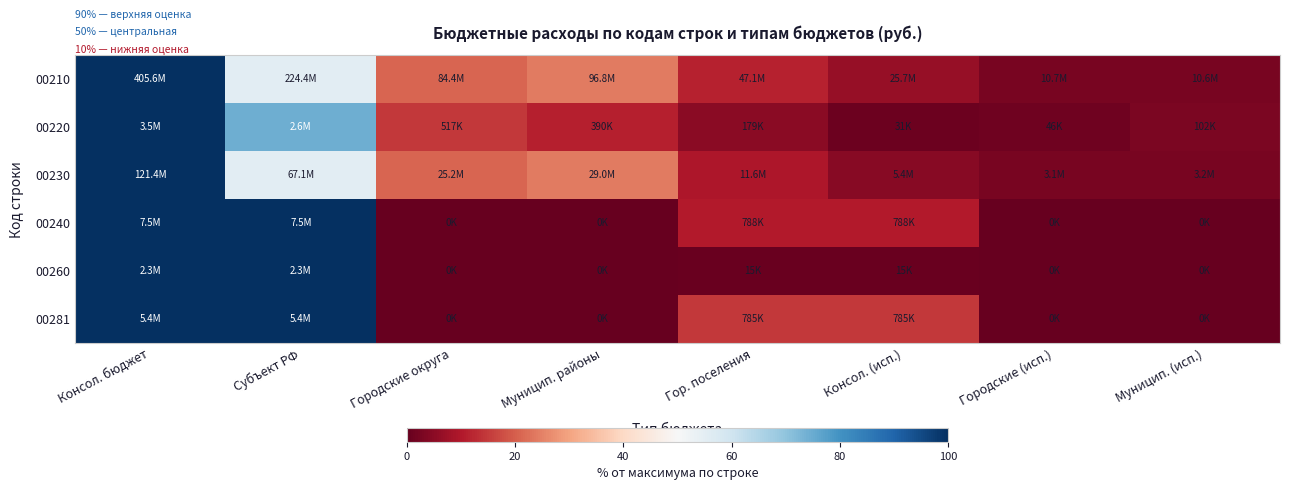

Reading left to right, list all the values displayed in this chart.

00210: Консол. бюджет=100.0	Субъект РФ=55.3	Городские округа=20.8	Муницип. районы=23.9	Гор. поселения=11.6	Консол. (исп.)=6.3	Городские (исп.)=2.6	Муницип. (исп.)=2.6
00220: Консол. бюджет=100.0	Субъект РФ=74.3	Городские округа=14.6	Муницип. районы=11.0	Гор. поселения=5.1	Консол. (исп.)=0.9	Городские (исп.)=1.3	Муницип. (исп.)=2.9
00230: Консол. бюджет=100.0	Субъект РФ=55.3	Городские округа=20.8	Муницип. районы=23.9	Гор. поселения=9.6	Консол. (исп.)=4.4	Городские (исп.)=2.6	Муницип. (исп.)=2.6
00240: Консол. бюджет=100.0	Субъект РФ=100.0	Городские округа=0.0	Муницип. районы=0.0	Гор. поселения=10.4	Консол. (исп.)=10.4	Городские (исп.)=0.0	Муницип. (исп.)=0.0
00260: Консол. бюджет=100.0	Субъект РФ=100.0	Городские округа=0.0	Муницип. районы=0.0	Гор. поселения=0.7	Консол. (исп.)=0.7	Городские (исп.)=0.0	Муницип. (исп.)=0.0
00281: Консол. бюджет=100.0	Субъект РФ=100.0	Городские округа=0.0	Муницип. районы=0.0	Гор. поселения=14.6	Консол. (исп.)=14.6	Городские (исп.)=0.0	Муницип. (исп.)=0.0